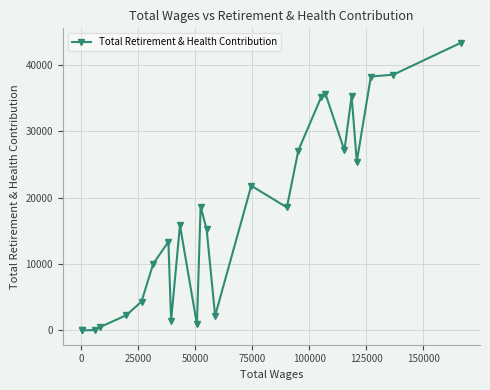

True or false: the data has more than 0 interior local peaks.

True